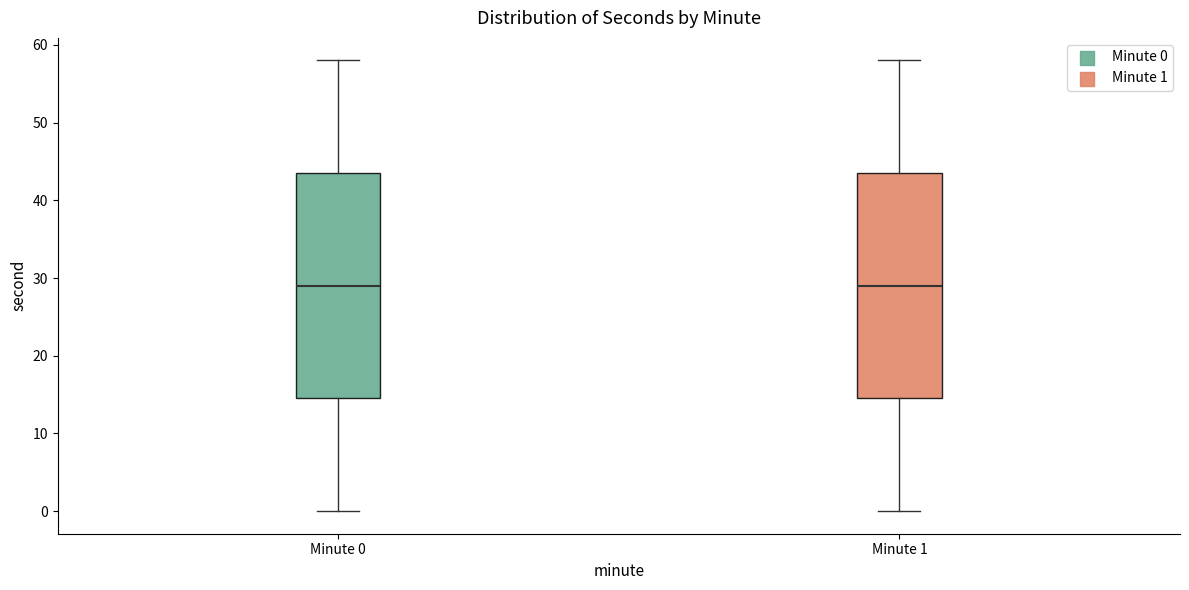

Where does the lower whisker of the box for Minute 0 end on the y-axis? The values are not printed on the chart, so give them approximately, as read against the axis.

0